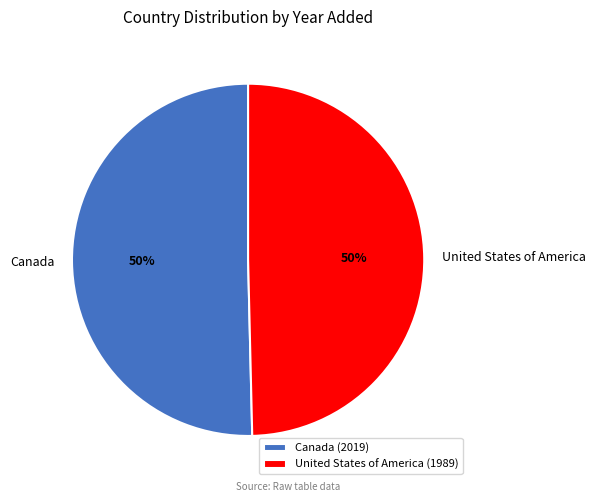

How many slices are in this pie chart?

2